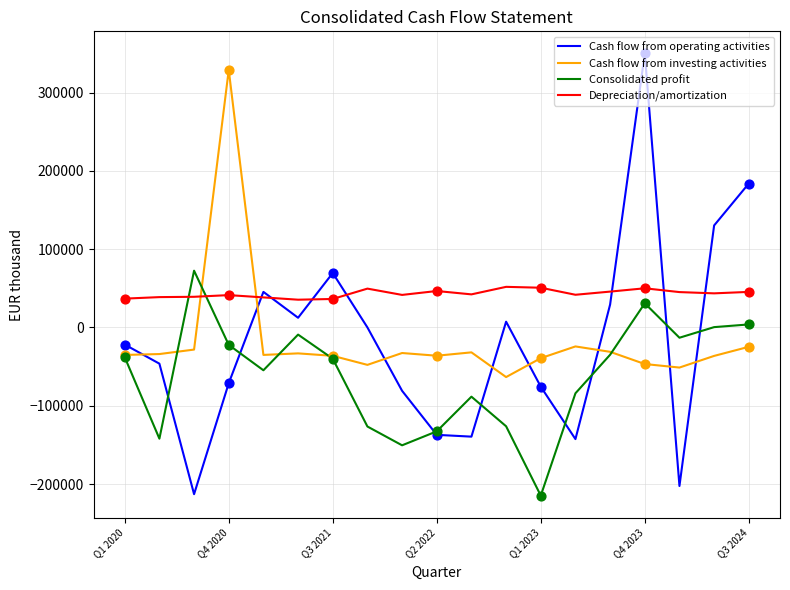

What is the maximum value for Consolidated profit?

72547.0